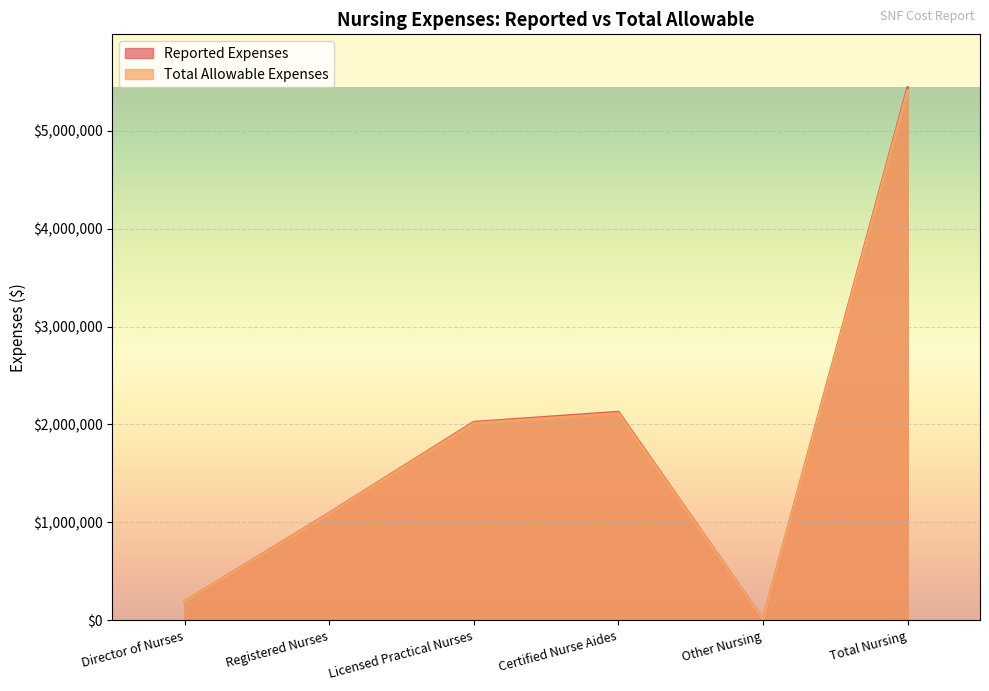

Does the chart display data point markers on the line(s)?

No